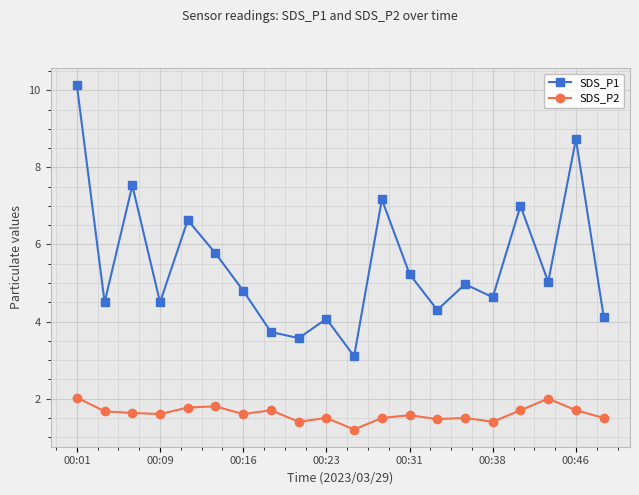

True or false: SDS_P2 and SDS_P1 intersect in this chart.

False